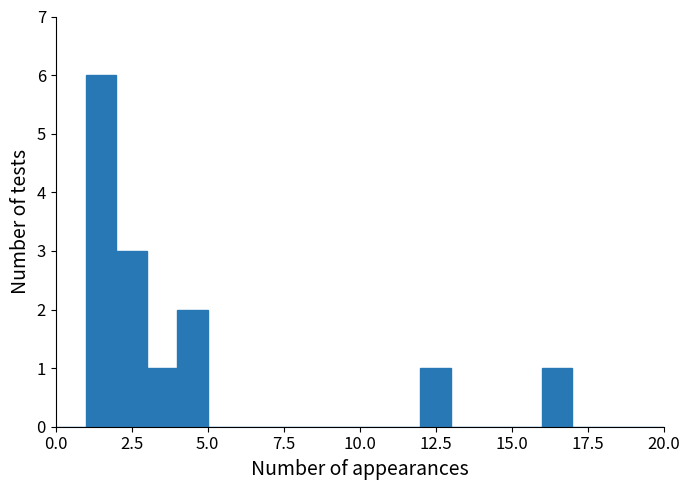

Read against the x-axis, roughly where is the centre of the tallest bar?

1.5